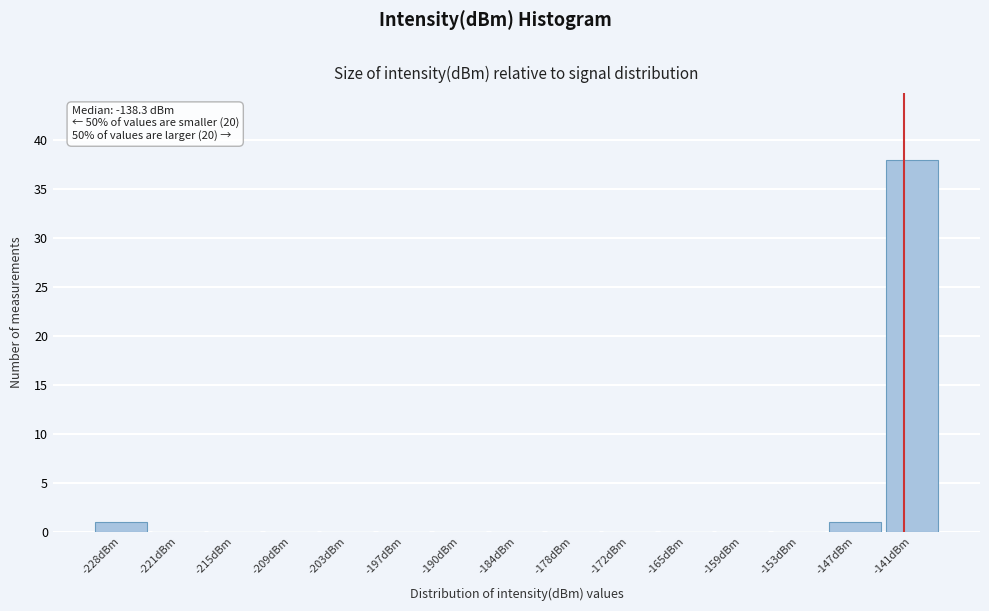

Reading left to right, transcribe all the data shown in this chart.

-228dBm=1	-221dBm=0	-215dBm=0	-209dBm=0	-203dBm=0	-197dBm=0	-190dBm=0	-184dBm=0	-178dBm=0	-172dBm=0	-165dBm=0	-159dBm=0	-153dBm=0	-147dBm=1	-141dBm=38